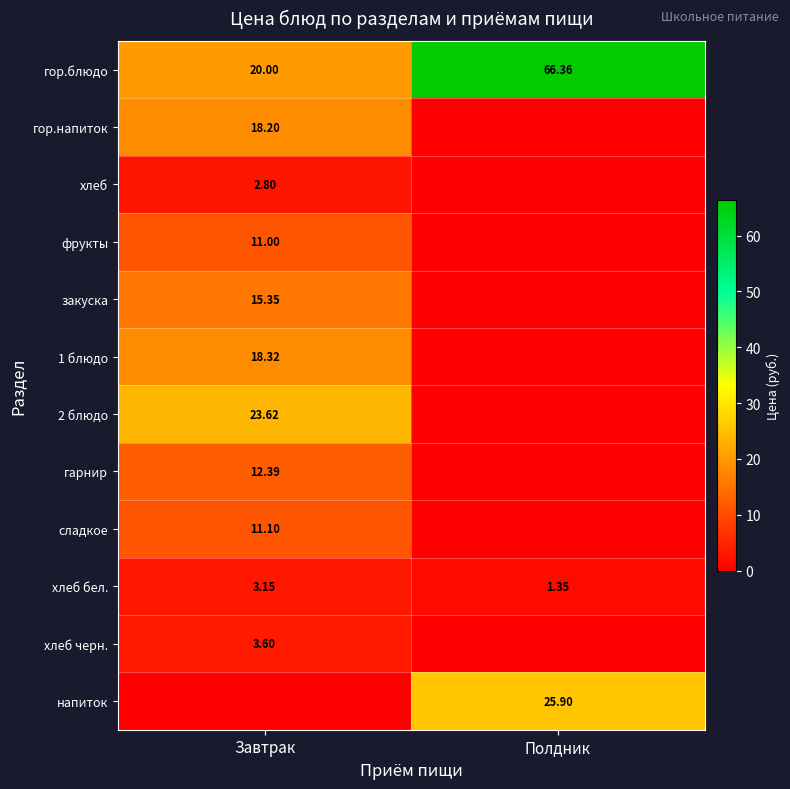

Is it true that хлеб черн. equals 3.6 at Завтрак?

True